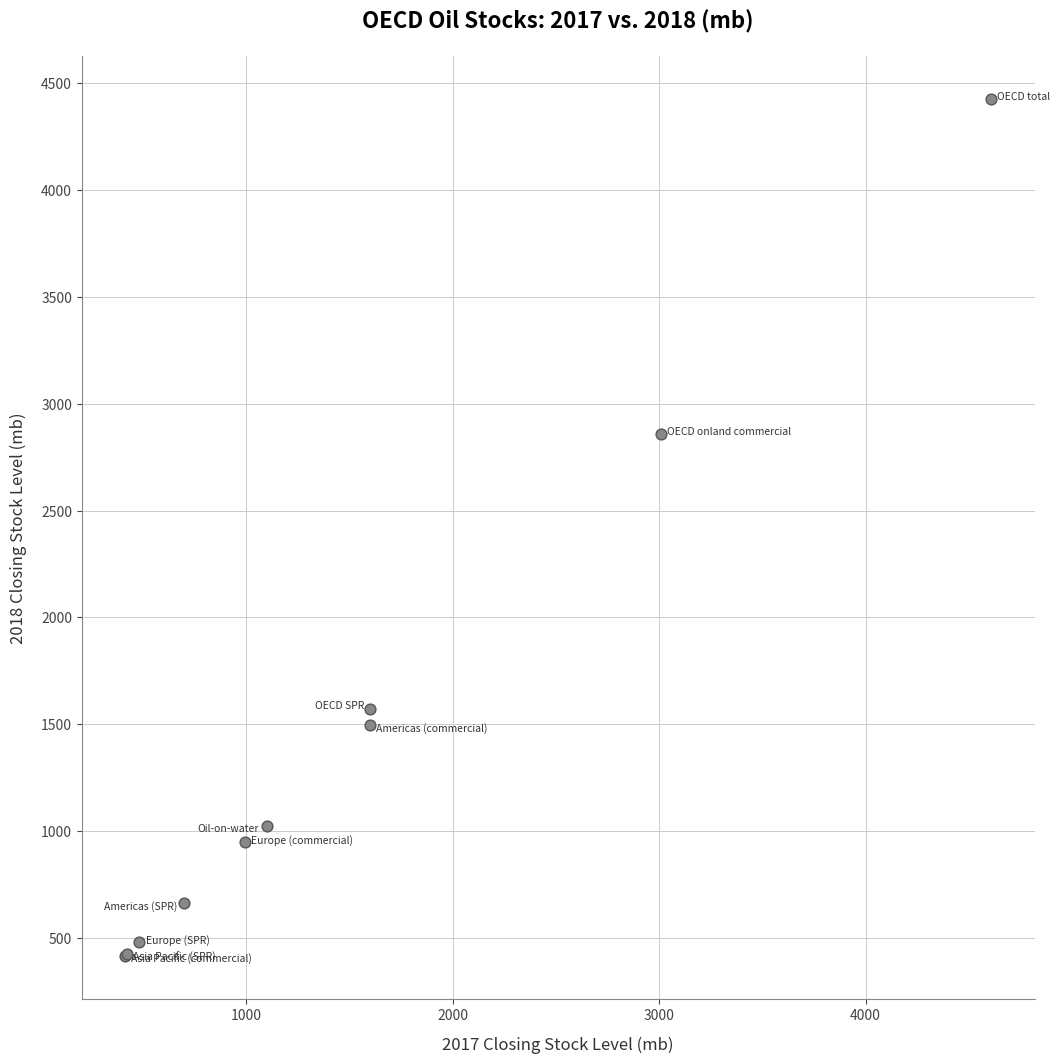

What Y value in the scatter plot is closest to 2420?

2859.5